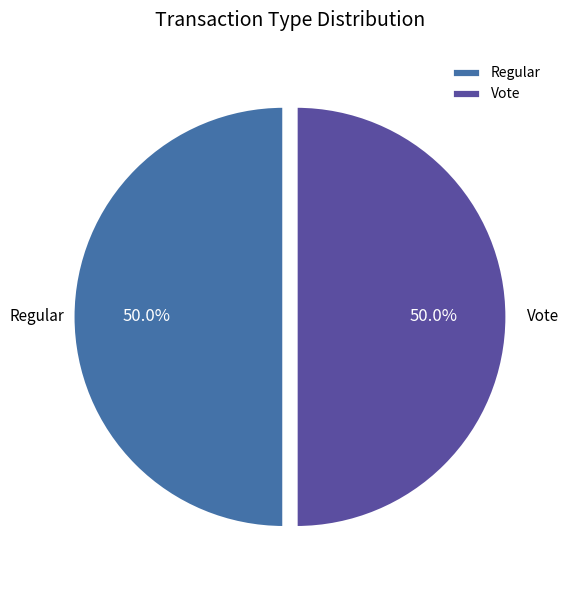

How many slices are in this pie chart?

2